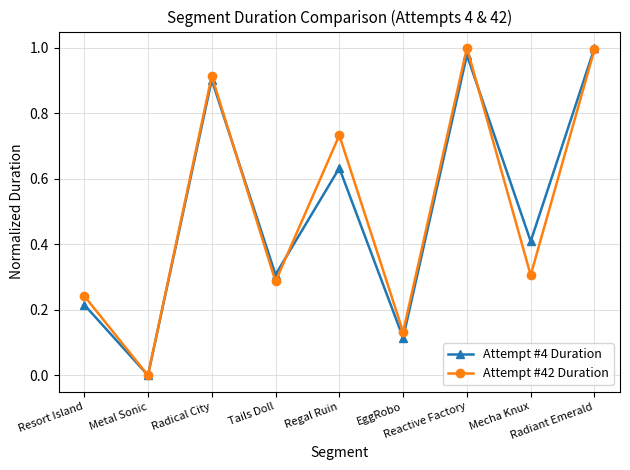

True or false: Attempt #42 Duration has more than 2 points higher than both neighbors.

True